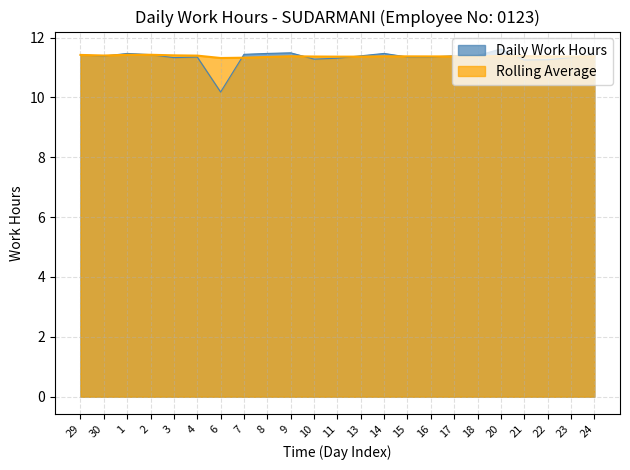

Rank the categories by Rolling Average value from highest to lowest.

2, 1, 29, 3, 30, 4, 20, 21, 9, 14, 22, 15, 24, 16, 17, 18, 10, 23, 11, 13, 8, 7, 6